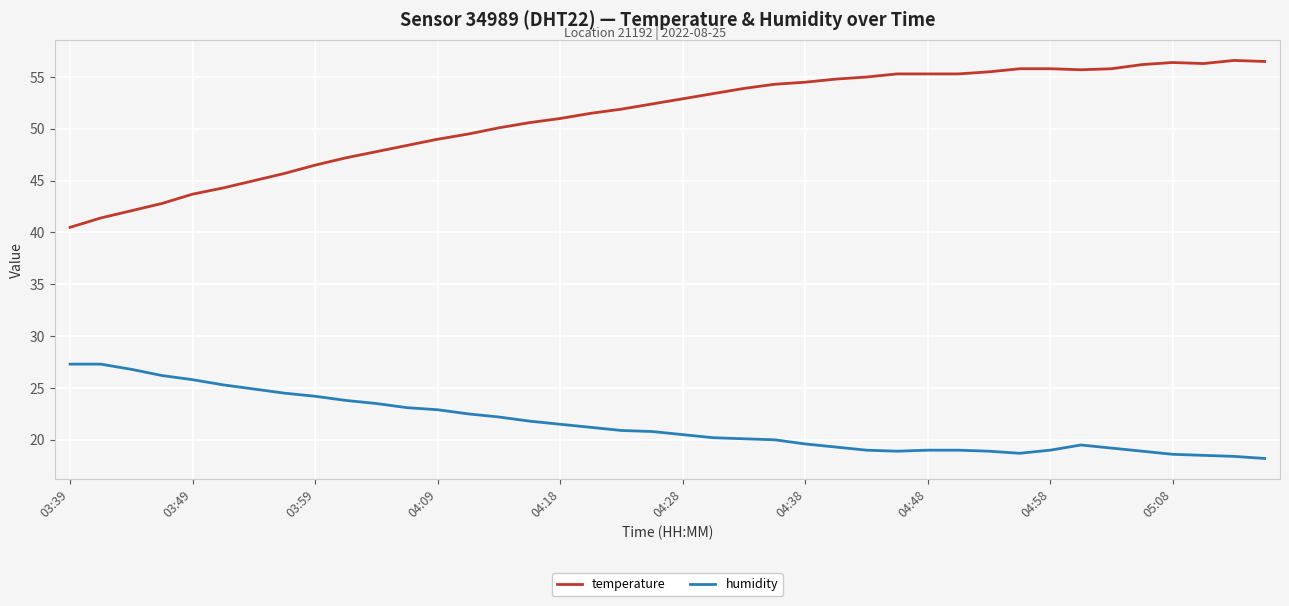

What is the greatest value displayed?

56.6